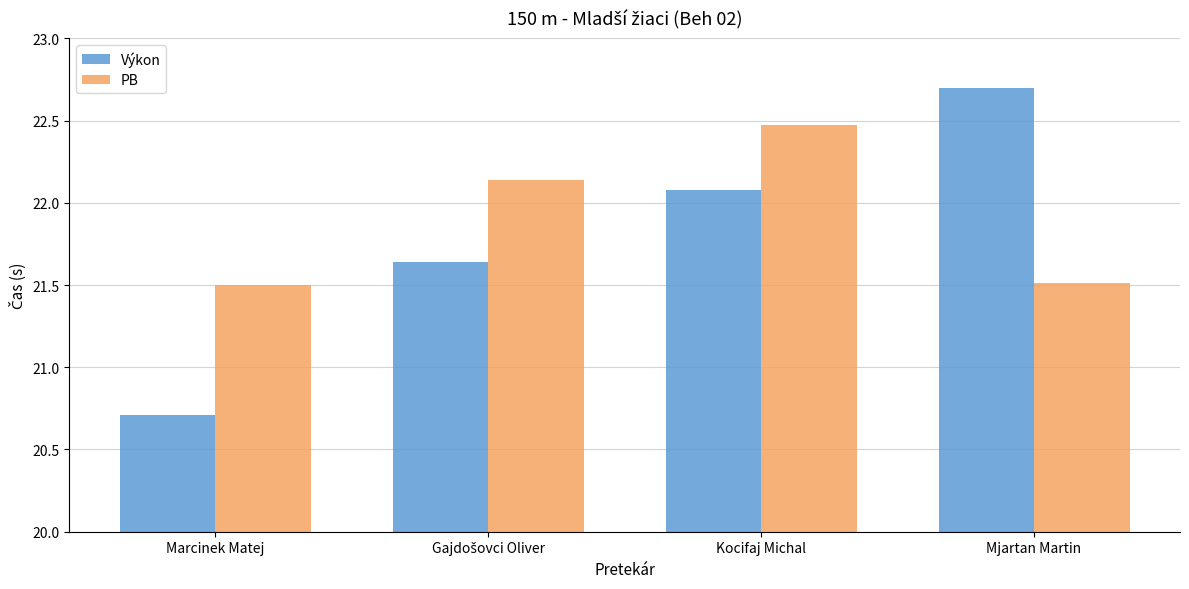

What is the sum of all Výkon values?

87.1